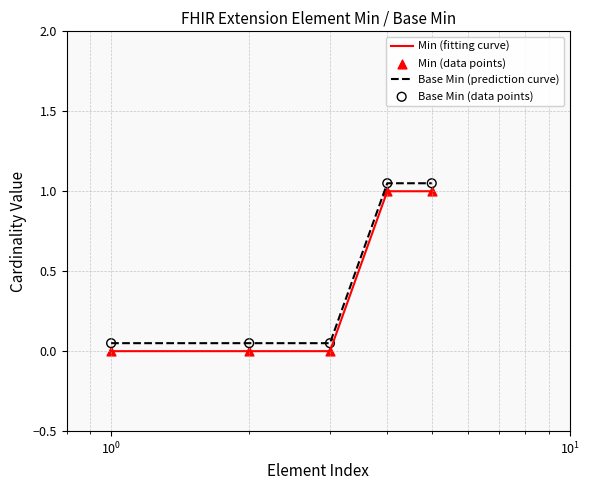

Which series has the largest total across all categories?

Base Min (prediction curve)